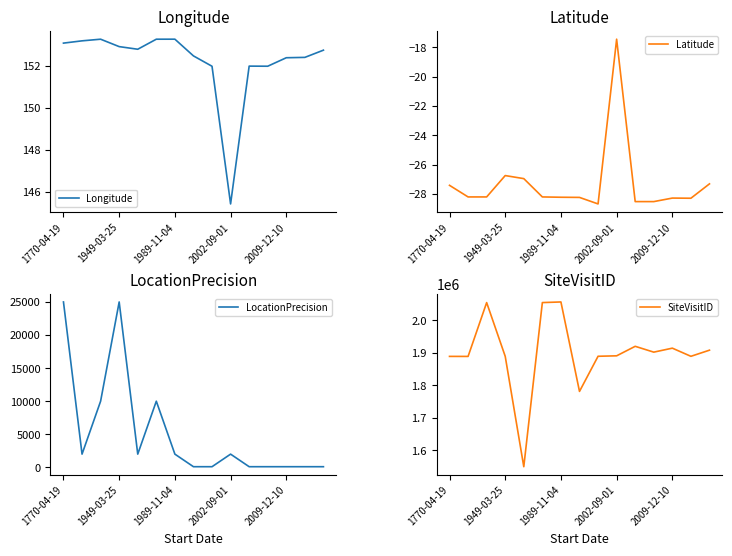

True or false: LocationPrecision and SiteVisitID cross at least once.

False